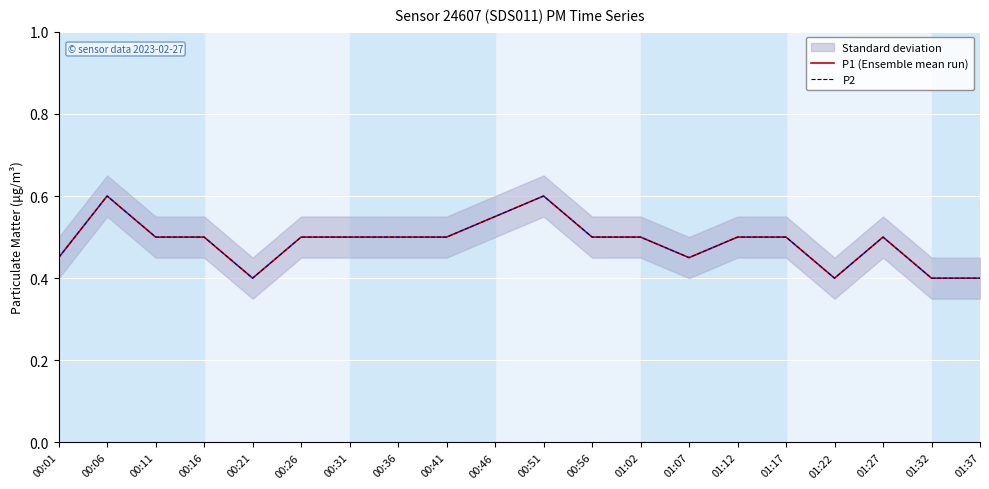

What is the value of the P2 point at the 13th from the left?

0.5